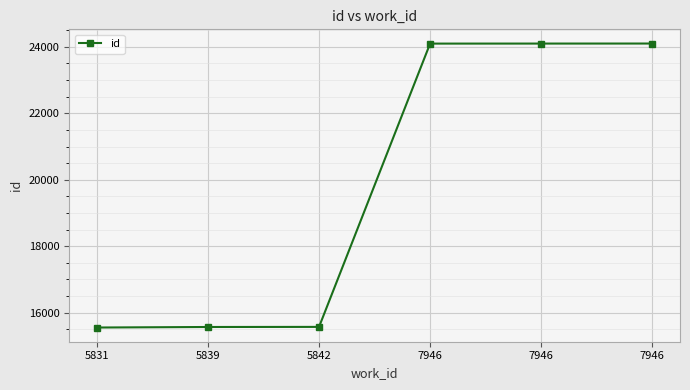

List the labels in order of value, largest first.

7946, 7946, 7946, 5842, 5839, 5831